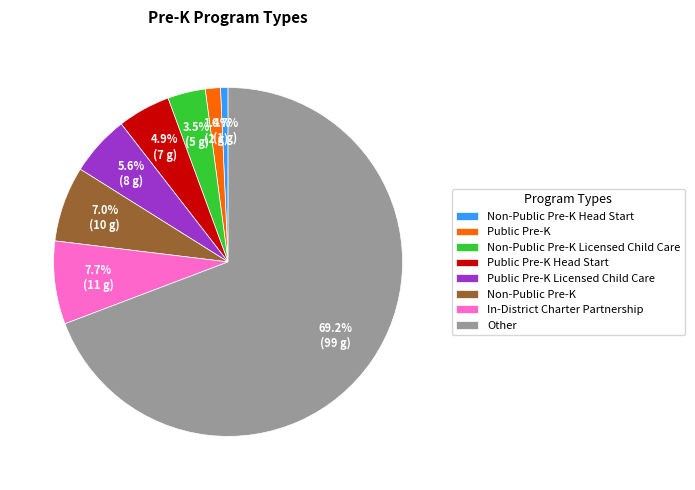

Does Other account for over 50% of the chart?

Yes